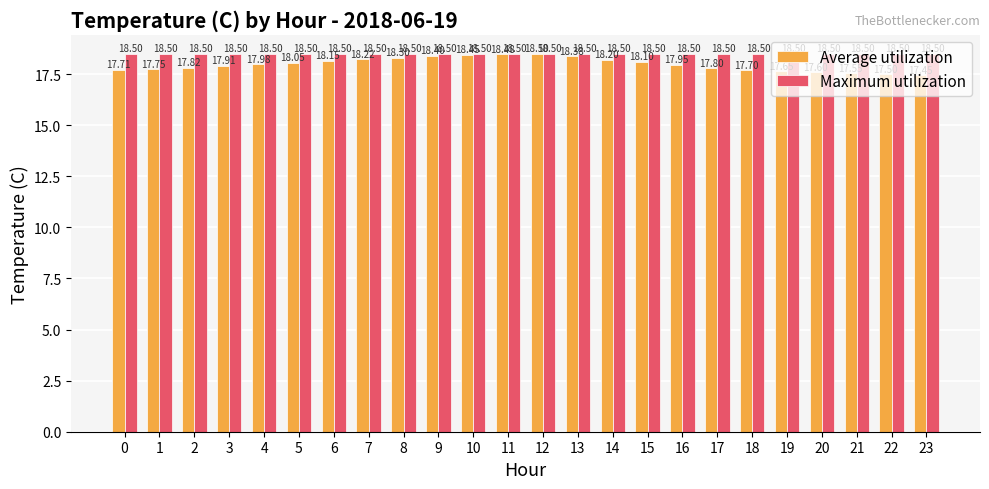

Which series changed the most between 12 and 14?

Average utilization